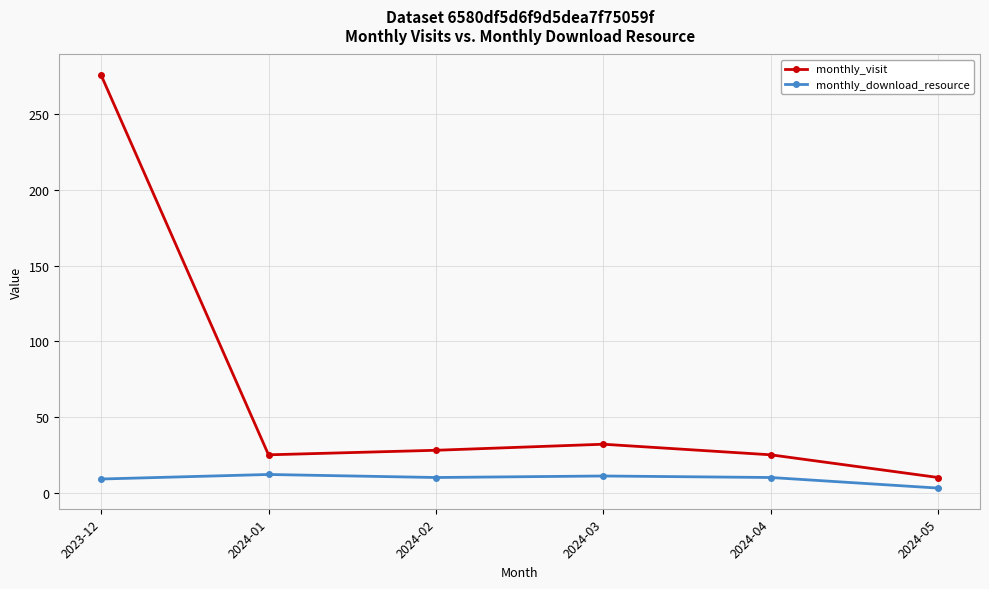

At which label does monthly_visit reach its peak?

2023-12